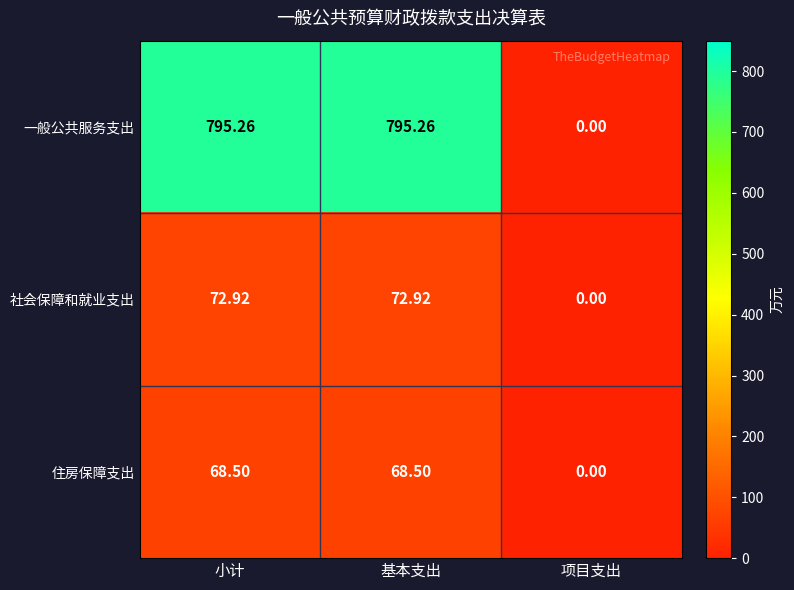

At 小计, list the series in order from largest to smallest.

一般公共服务支出, 社会保障和就业支出, 住房保障支出